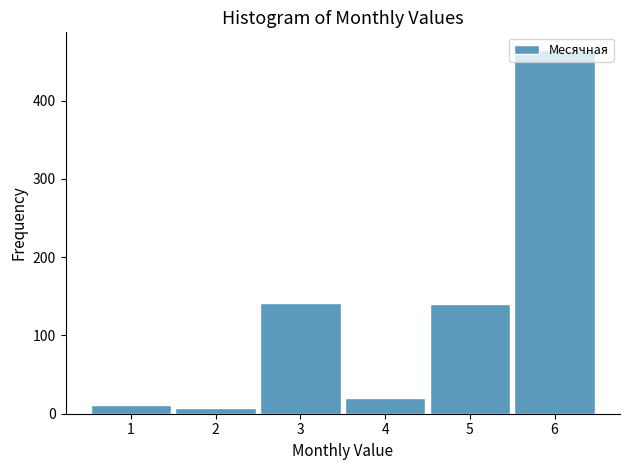

How tall is the bar that spans 2.5 to 3.5 on the x-axis? The values are not printed on the chart, so give them approximately, as read against the axis.

140